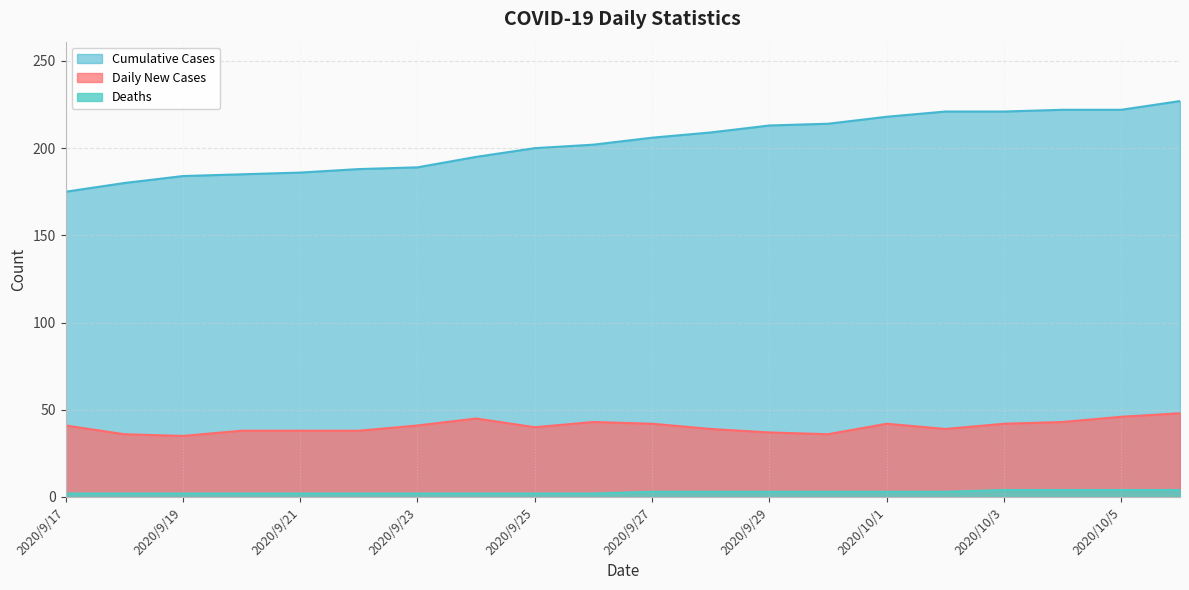

What position from the left is 2020/9/23?

7